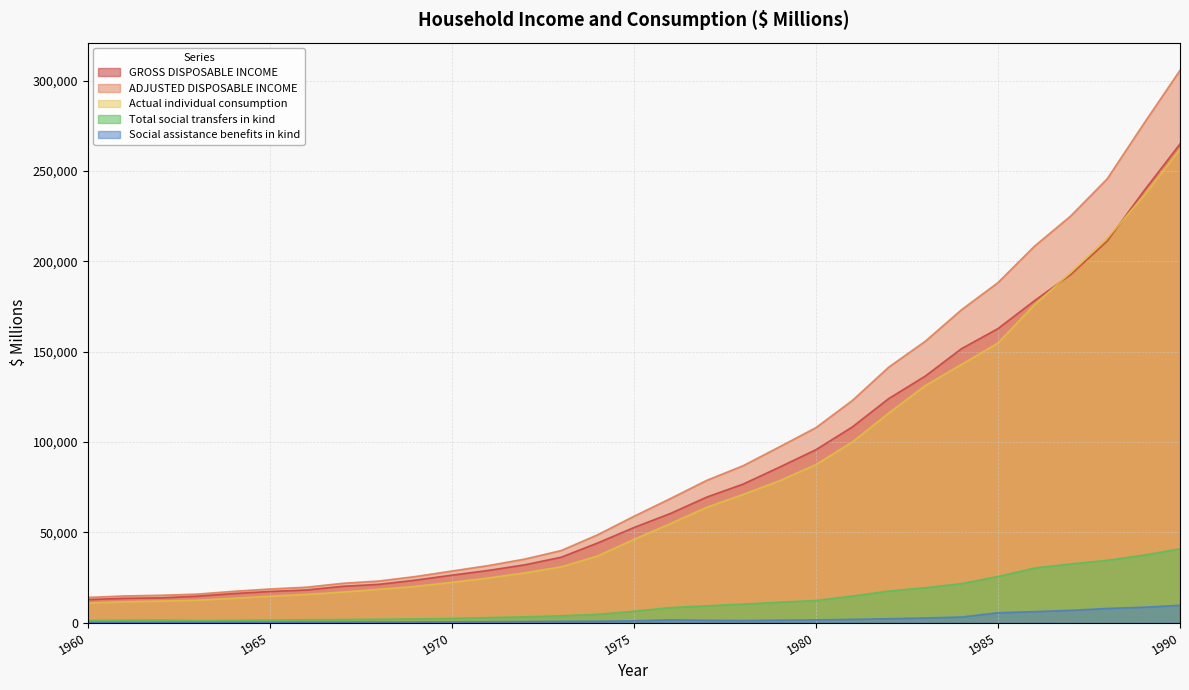

At which category does Social assistance benefits in kind reach its first local valley?

1978